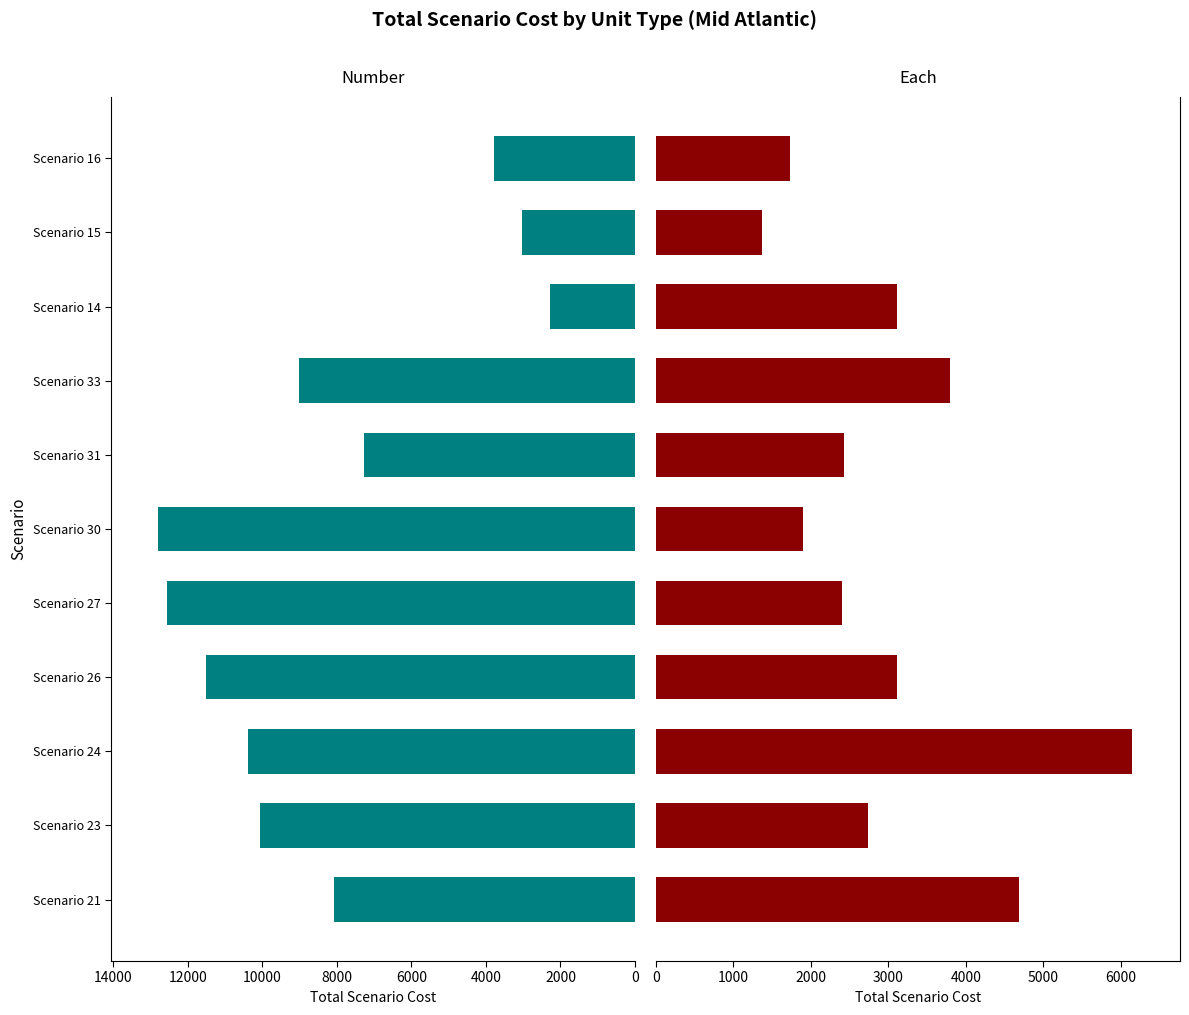

Which series has the largest range (max minus min)?

Number